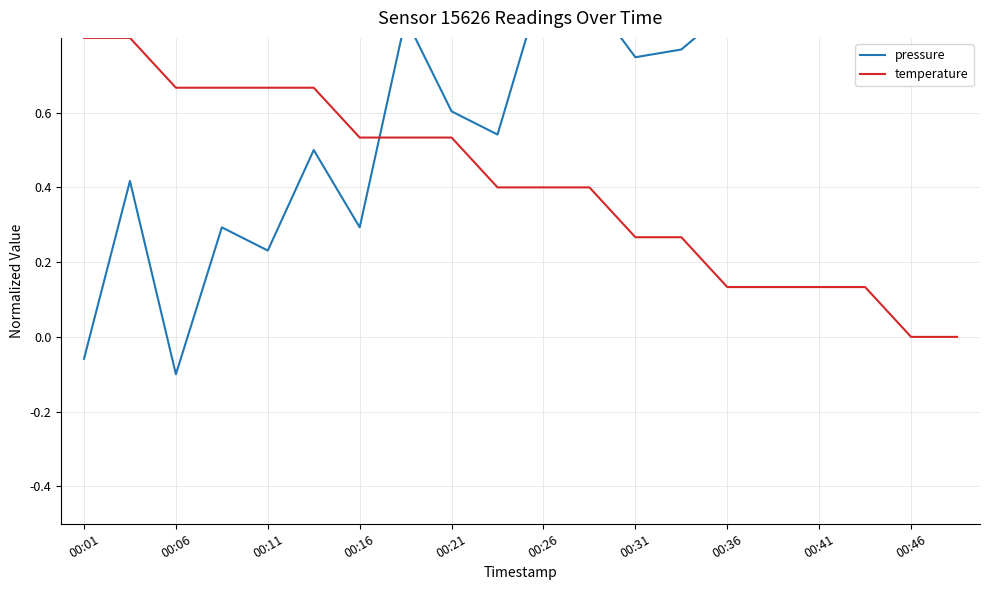

The temperature series shows 1.1 at 00:11. True or false?

False